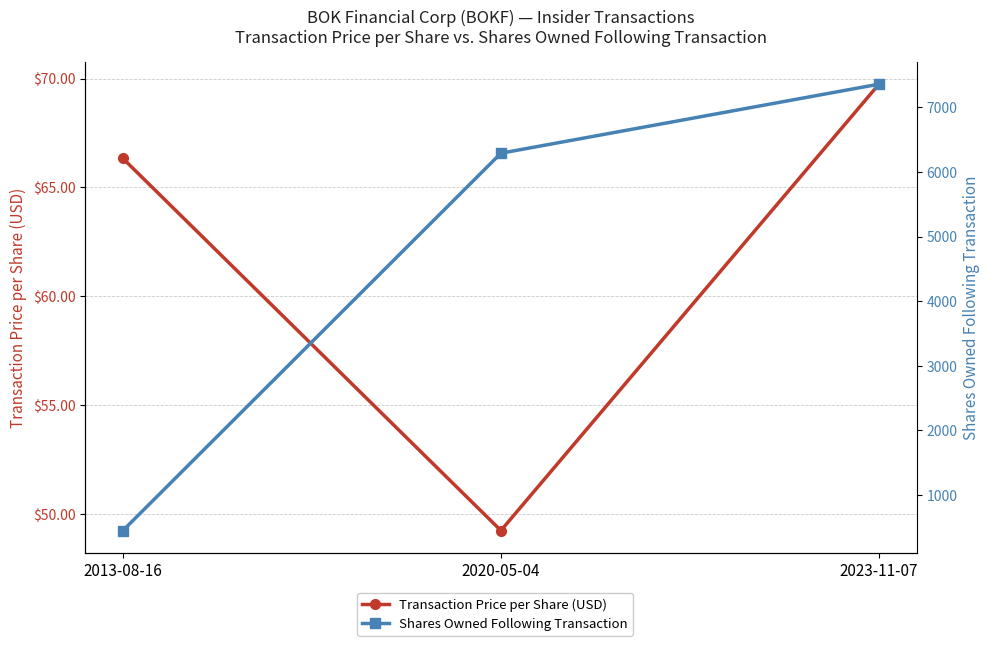

List the series in order of their overall mean, lowest first.

Transaction Price per Share (USD), Shares Owned Following Transaction